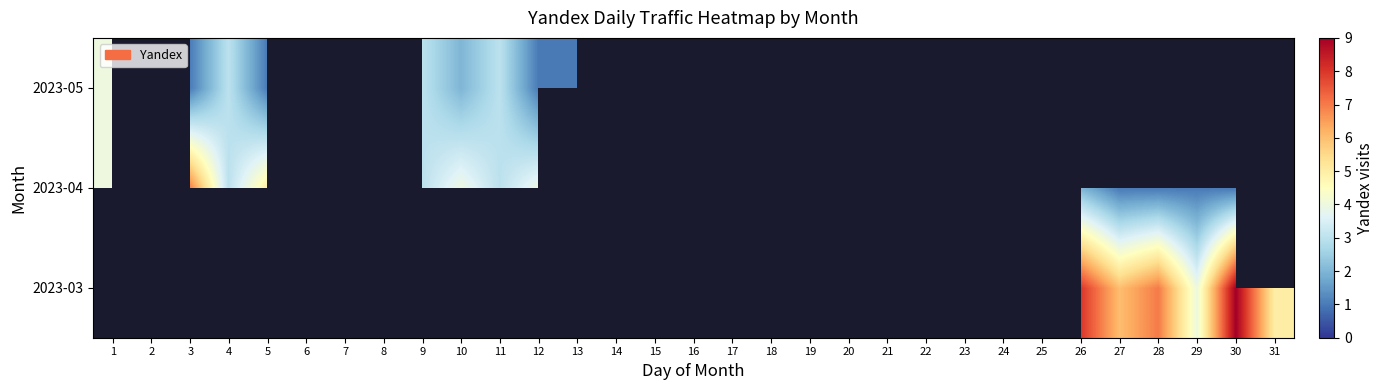

Which category has the highest value across all series?

30